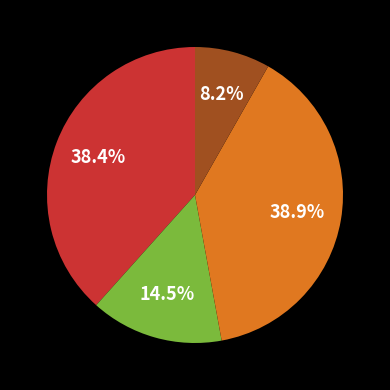

Does any single category account for the majority?

No